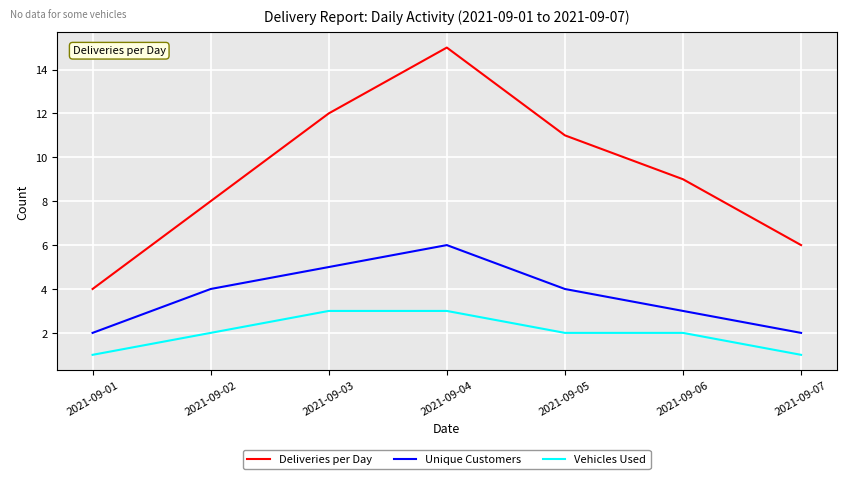

Which series has the largest total across all categories?

Deliveries per Day